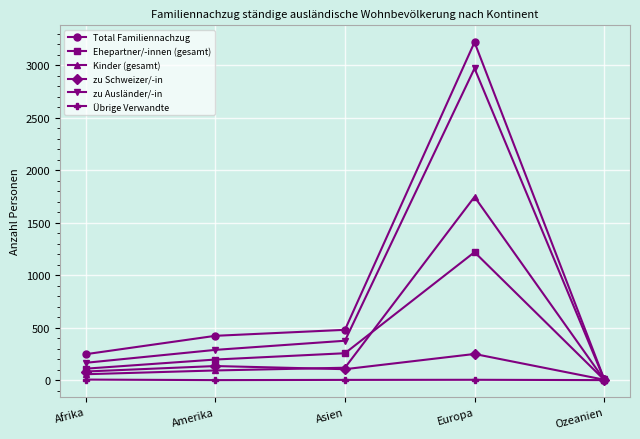

What is the minimum value for Ehepartner/-innen (gesamt)?

4